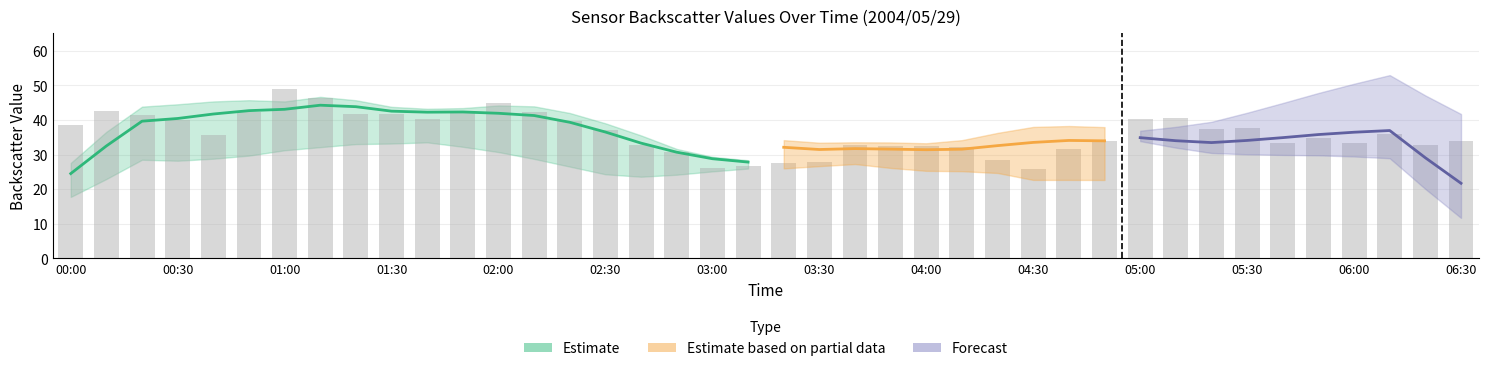

What is the greatest value displayed?

52.7